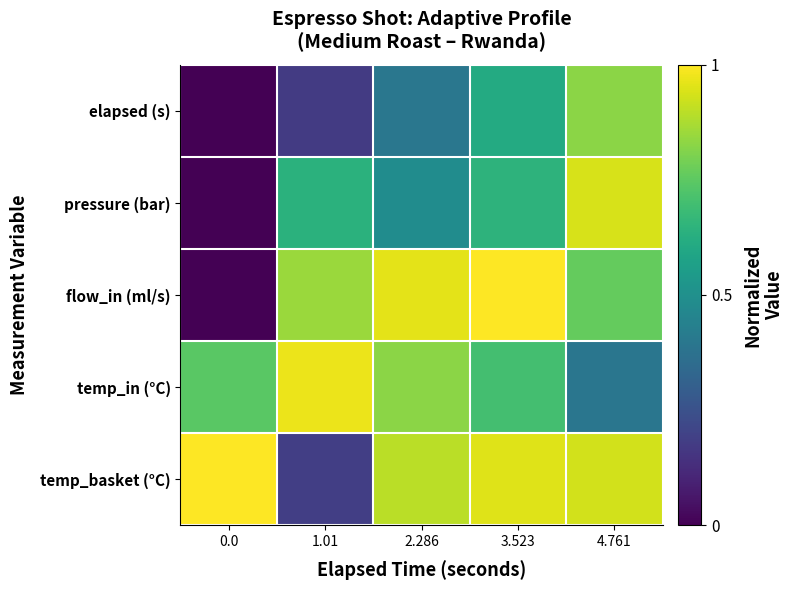

Which series has the largest range (max minus min)?

flow_in (ml/s)